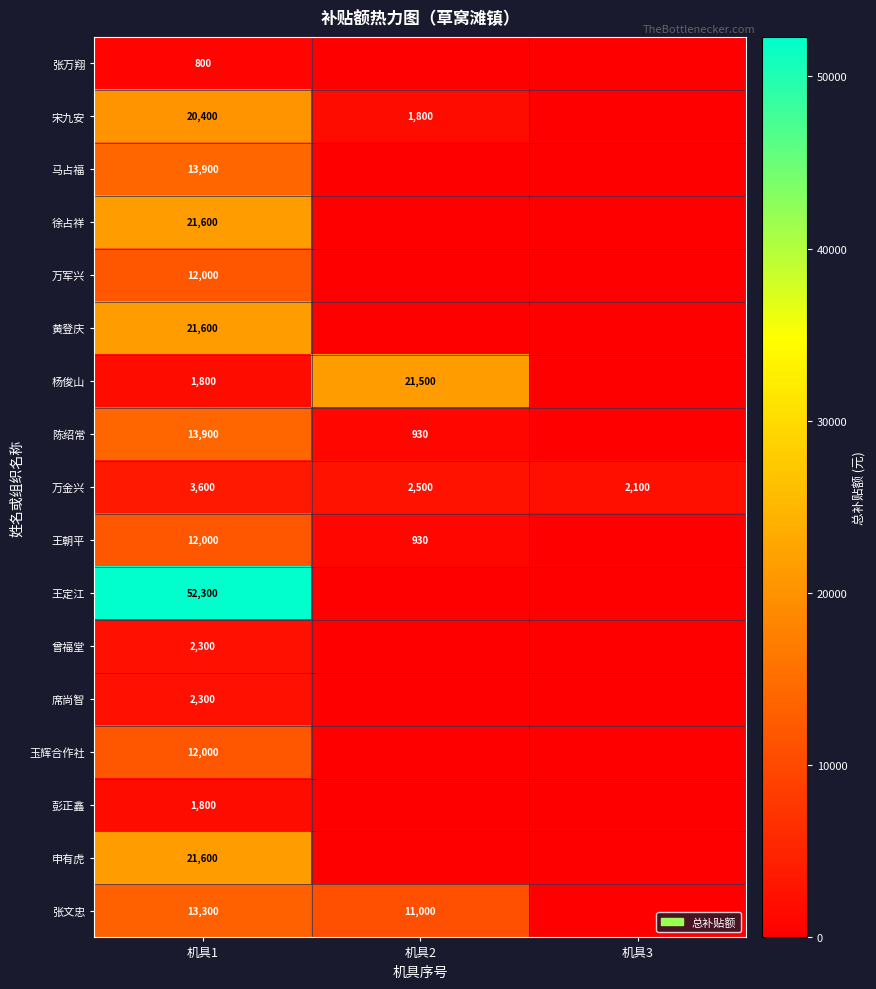

The value of 席尚智 at 机具1 is 3418. True or false?

False